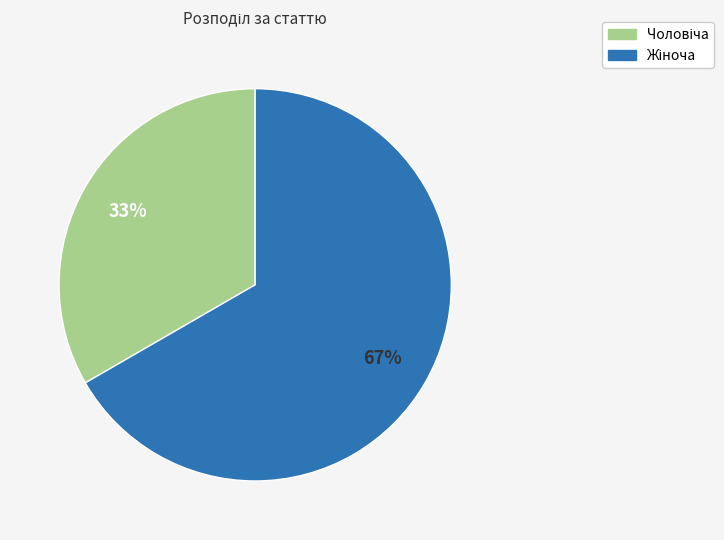

Count the number of slices in the pie.

2